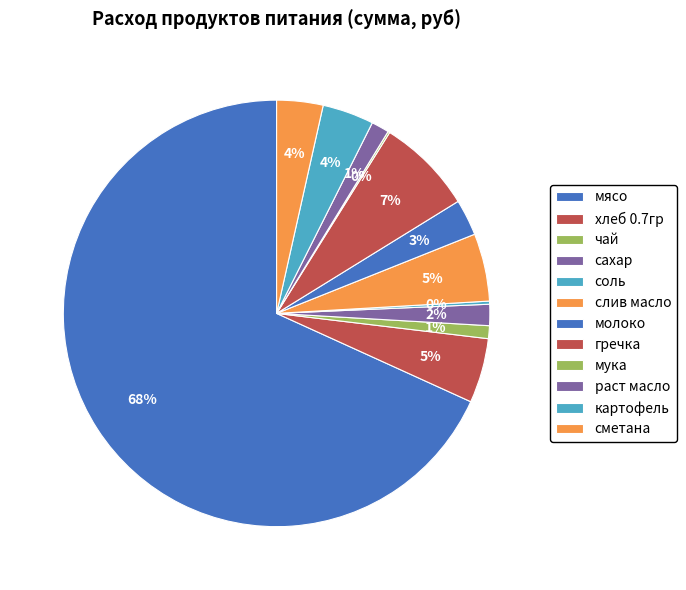

To the nearest percent, what percentage of the pie is слив масло?

5%